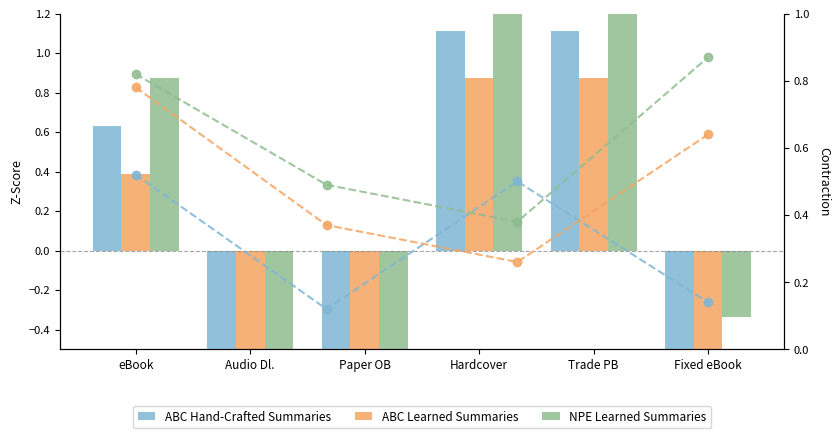

Which series has the largest range (max minus min)?

NPE Learned Summaries